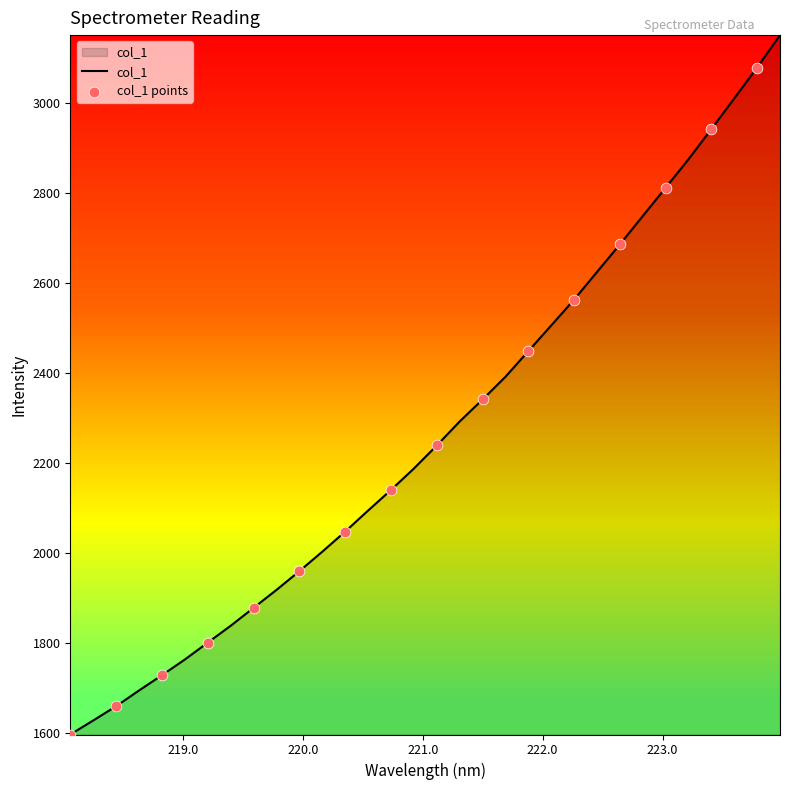

What is the difference between the maximum and minimum values?

1554.4